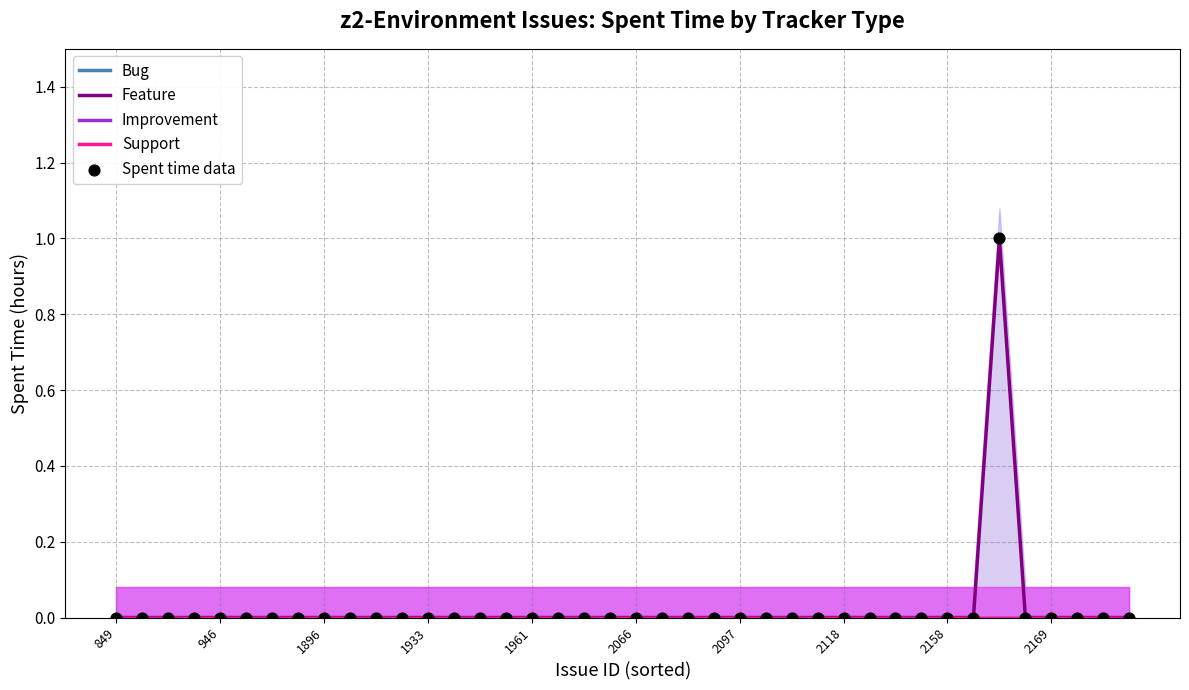

Is the value of Bug at 15 greater than the value of Support at 32?

No